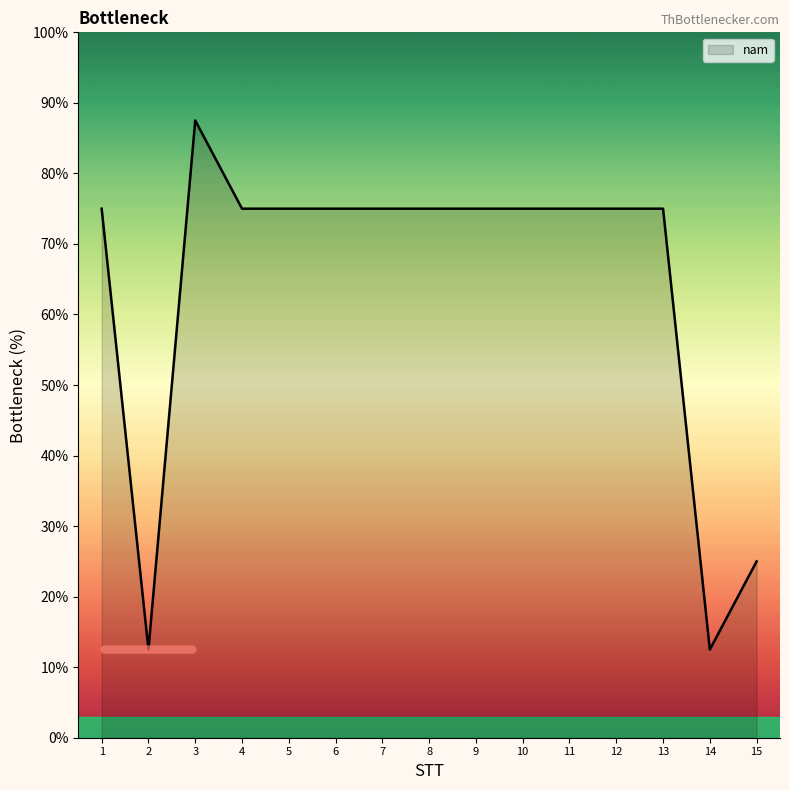

Where is the first local maximum?

3